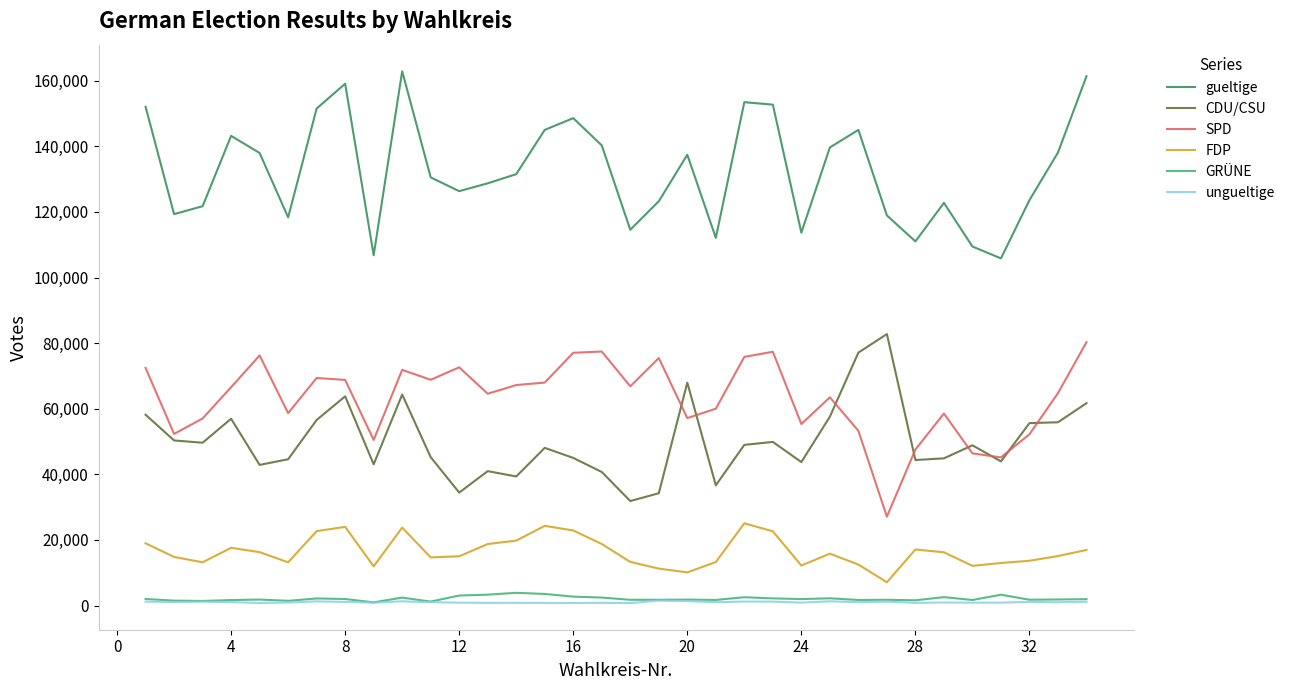

True or false: ungueltige has more than 2 points higher than both neighbors.

True